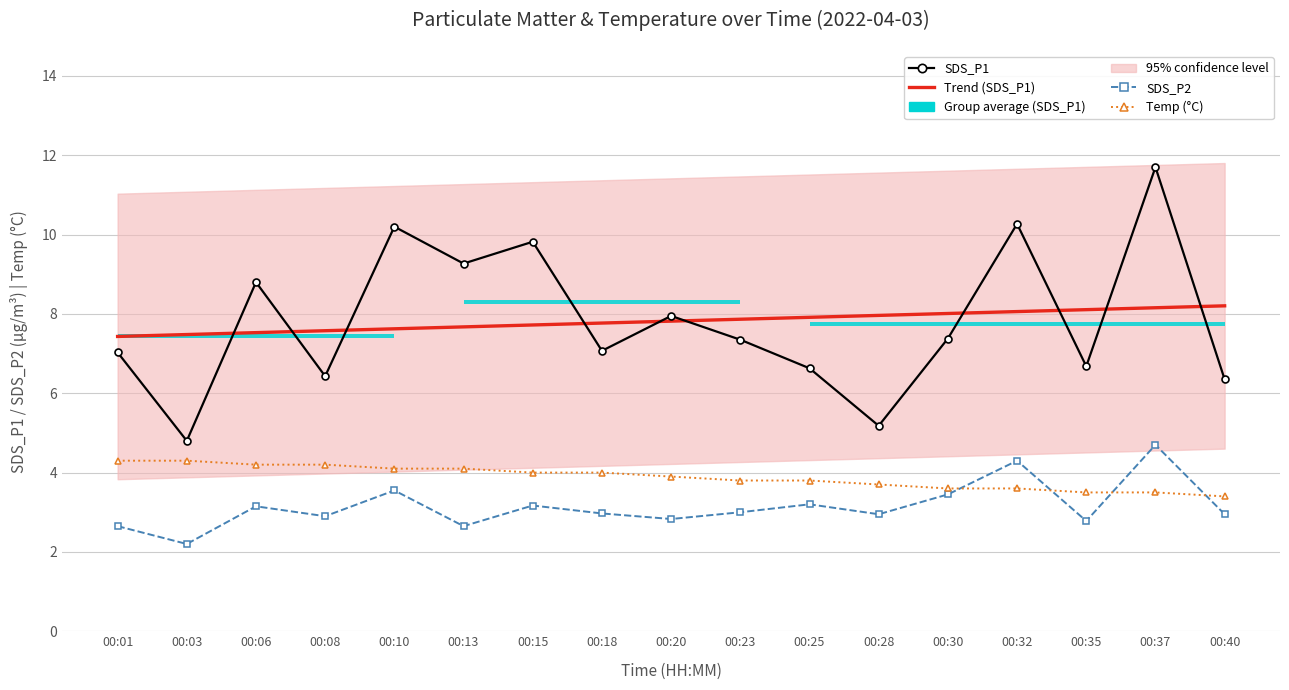

Where is Temp (°C) nearest to the value 3?

00:40